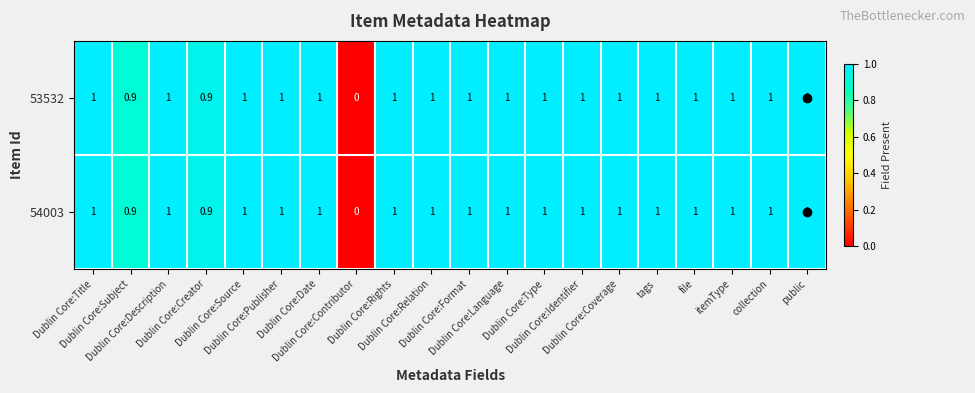

What is the average value of the 53532 series?

0.9